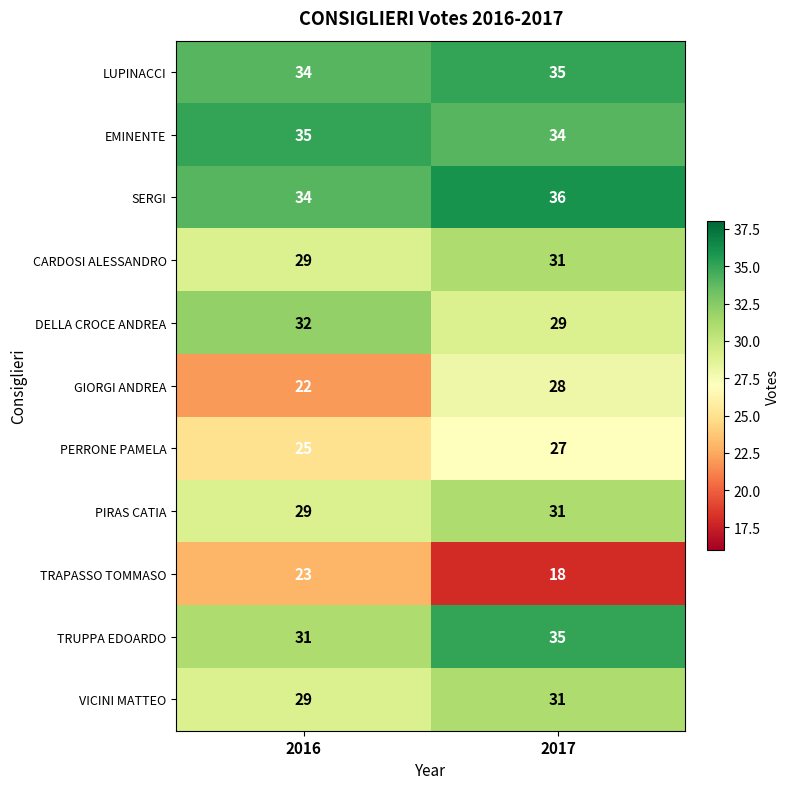

What is the greatest value displayed?

36